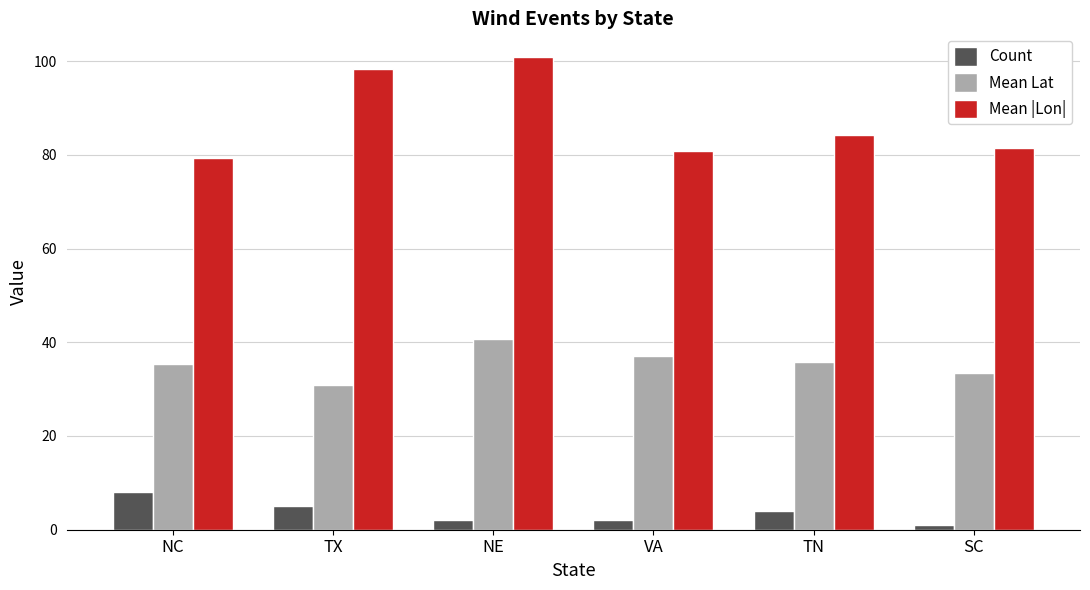

What is the difference between the highest and lowest values at SC?

80.4